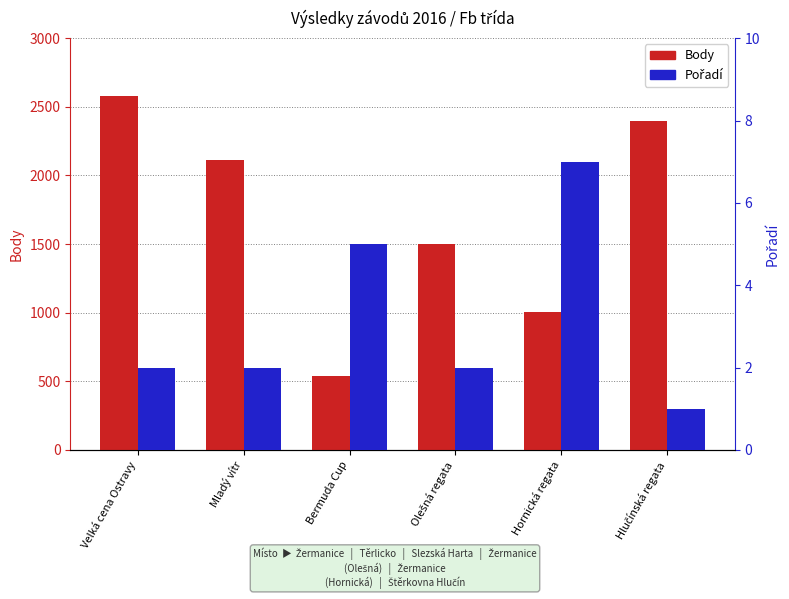

Rank the categories by Pořadí value from lowest to highest.

Hlučínská regata, Velká cena Ostravy, Mladý vítr, Olešná regata, Bermuda Cup, Hornická regata